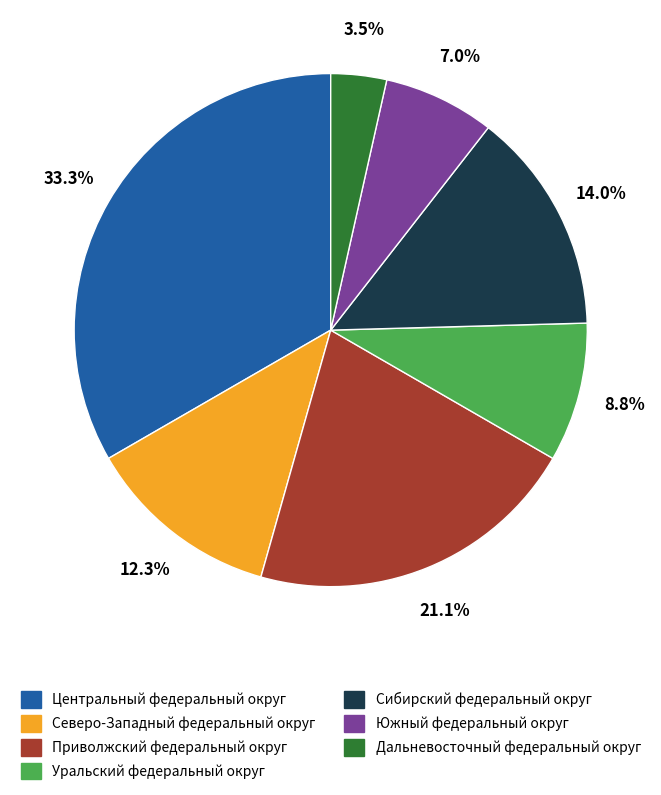

What percentage is NOT represented by Сибирский федеральный округ?

86.0%